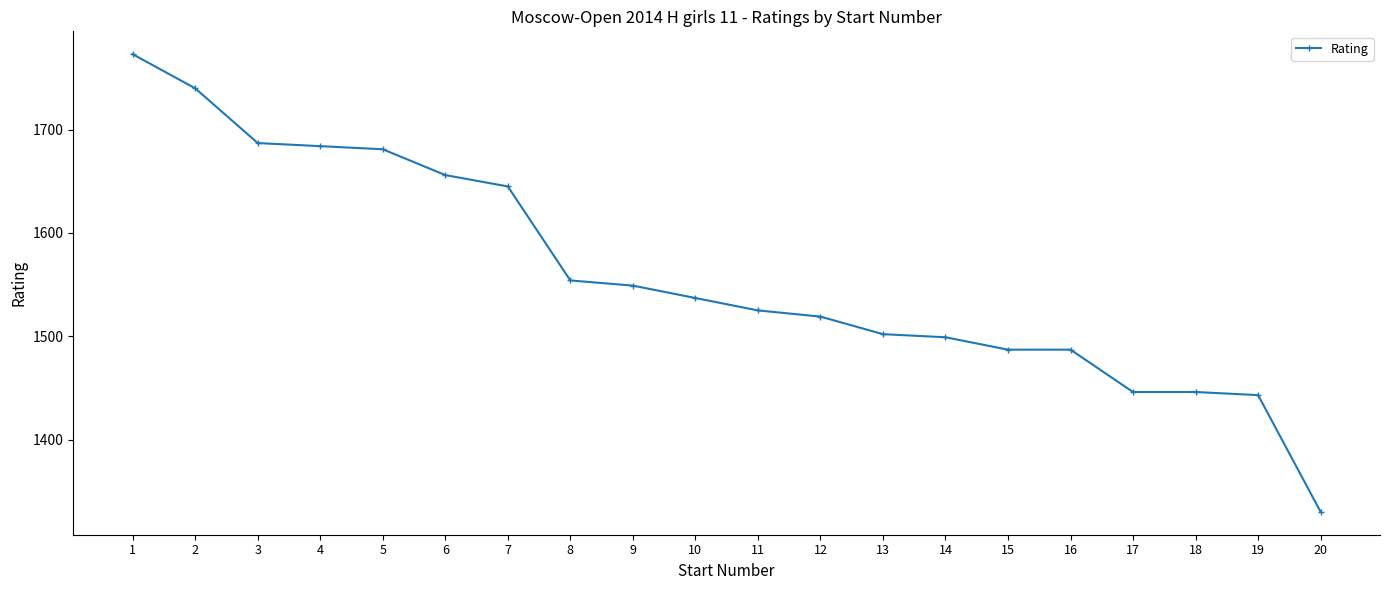

The value at 11 is 2452. True or false?

False